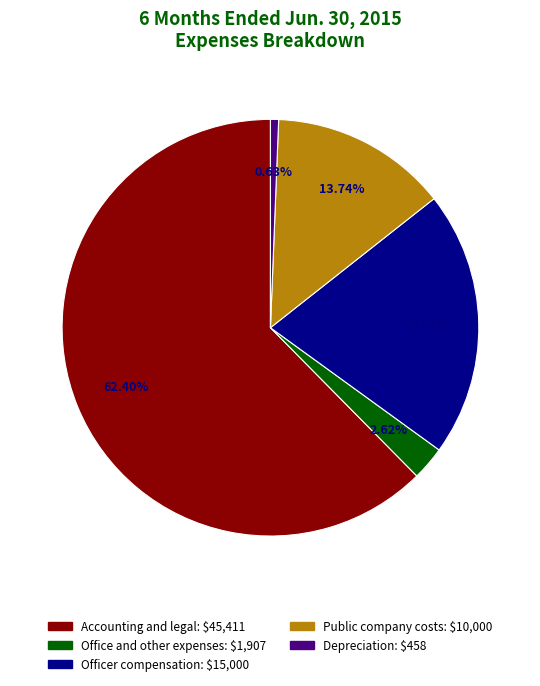

To the nearest percent, what is the difference between the largest and smallest slice percentages?

62%